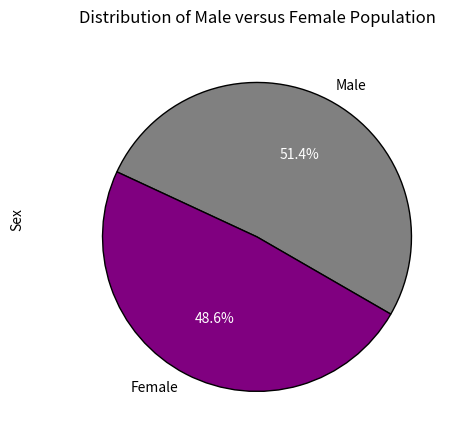

Approximately how many times larger is the value at Female compared to Male?

0.9